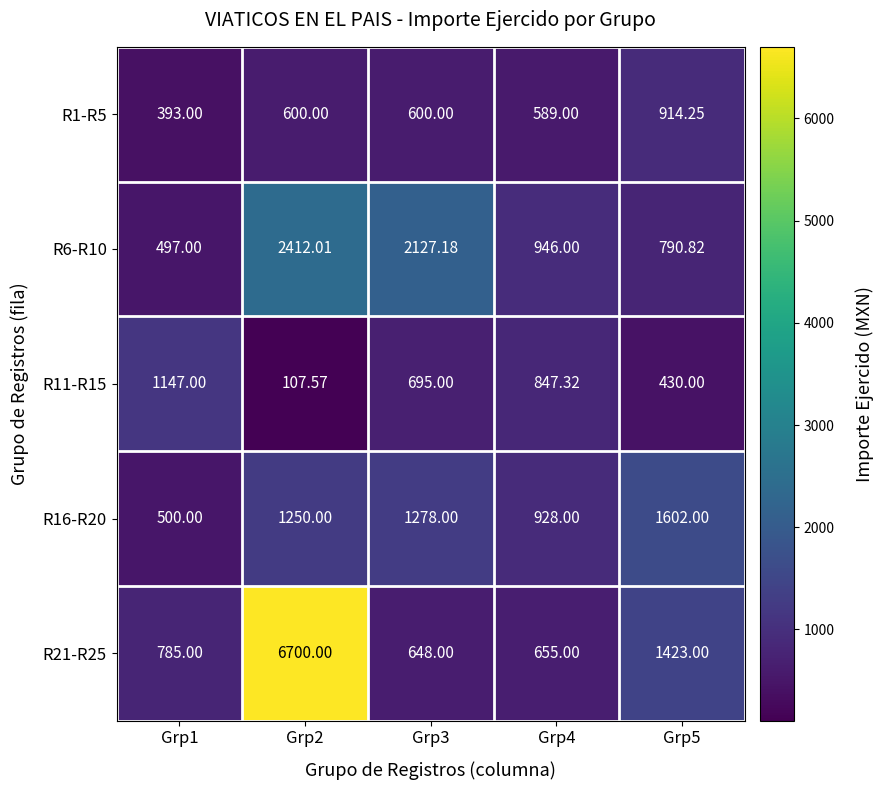

Is the value of R1-R5 at Grp3 greater than the value of R21-R25 at Grp5?

No